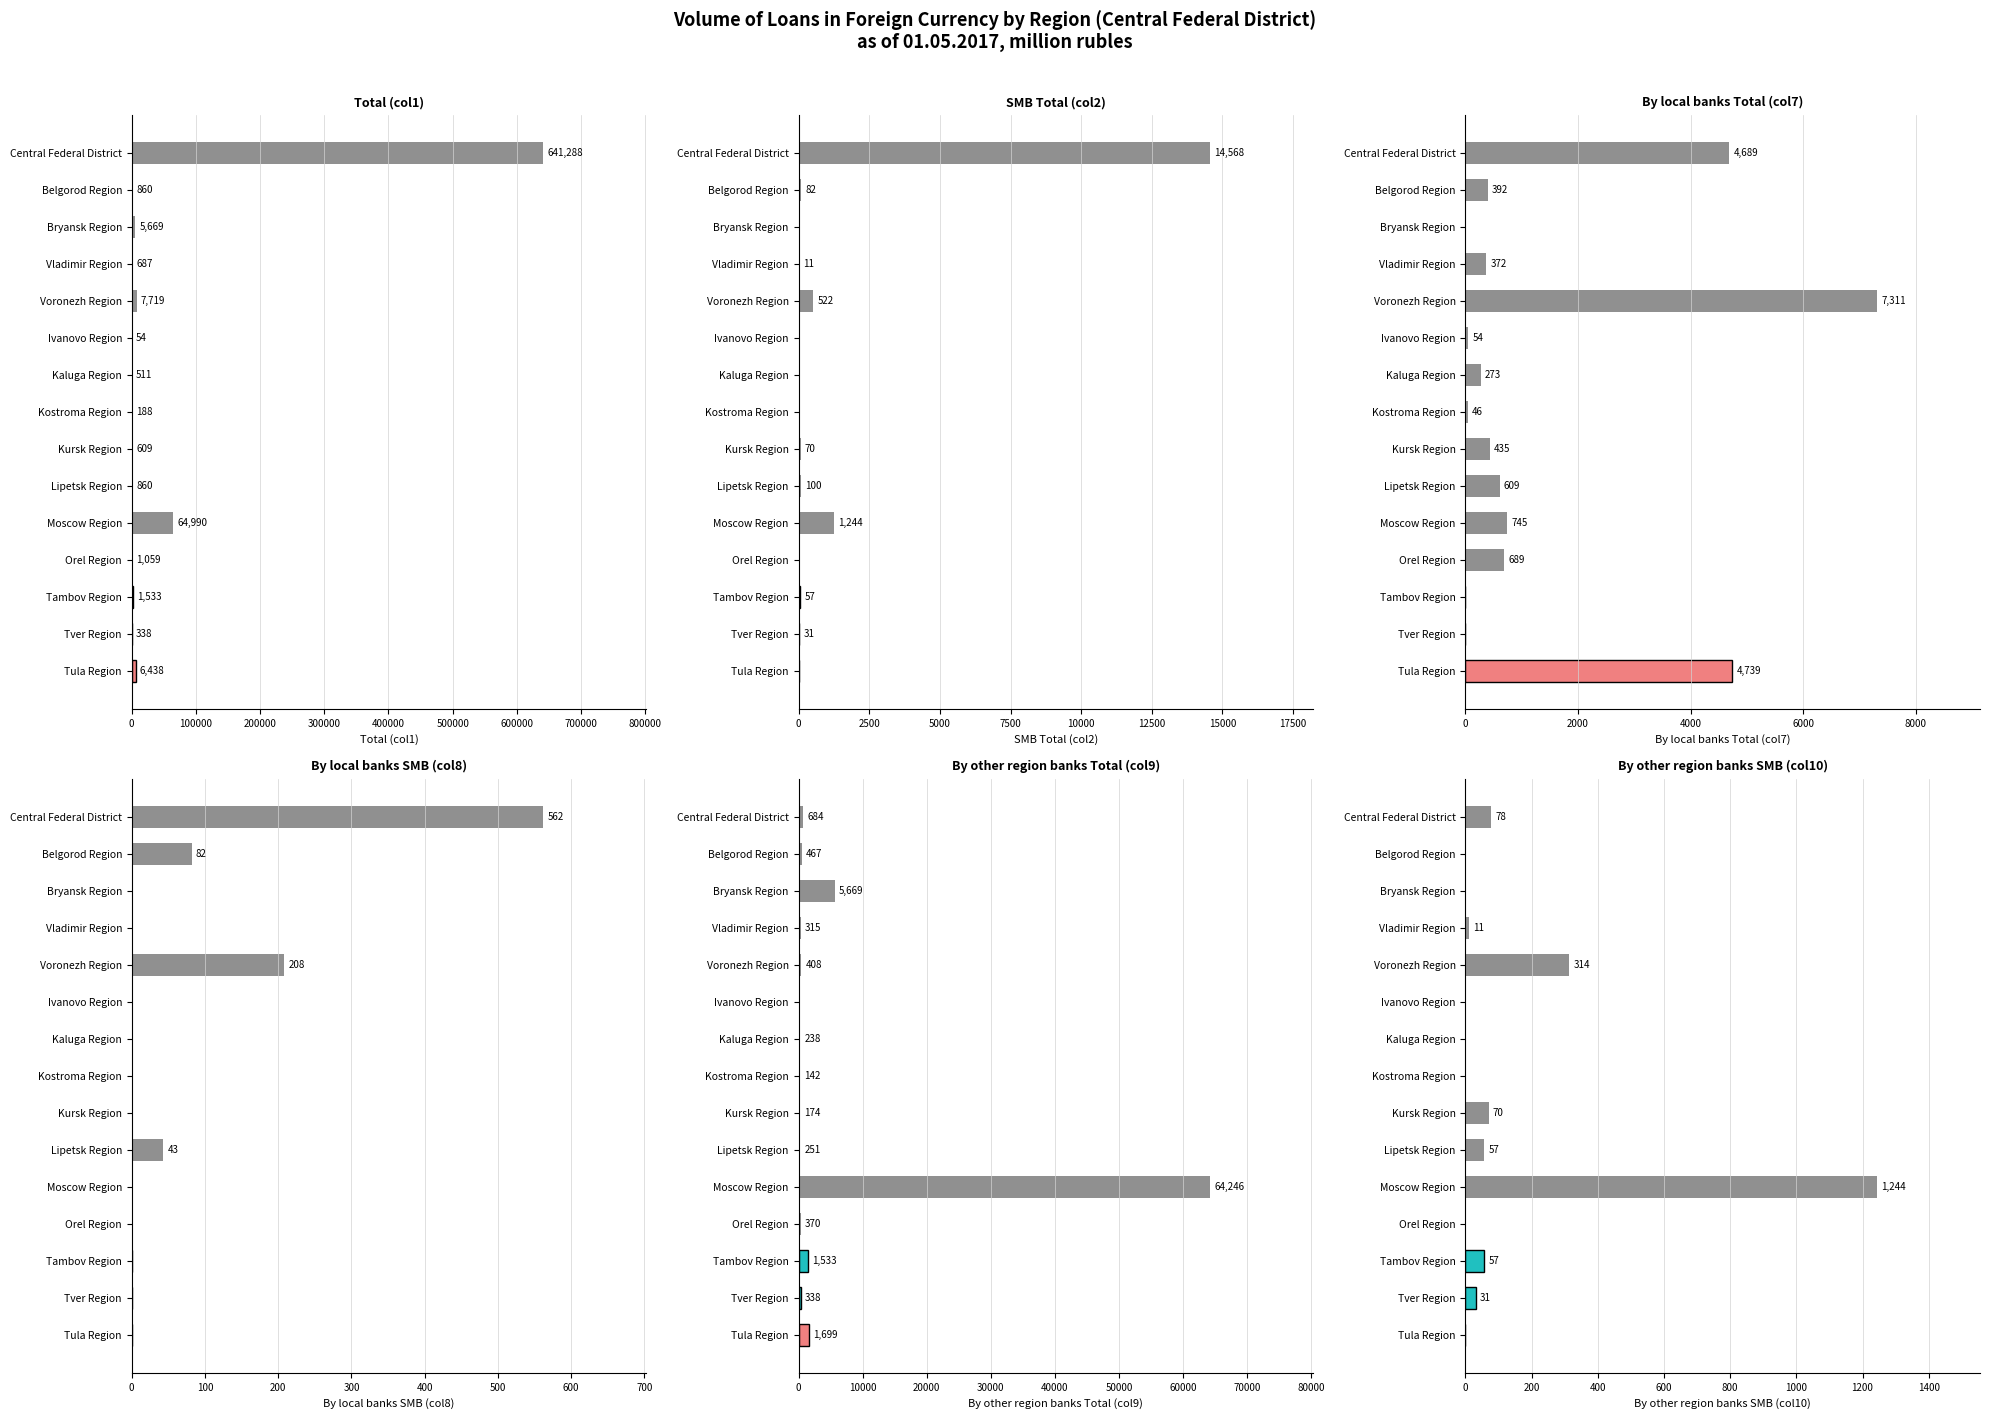

Count the number of data series in this chart.

6